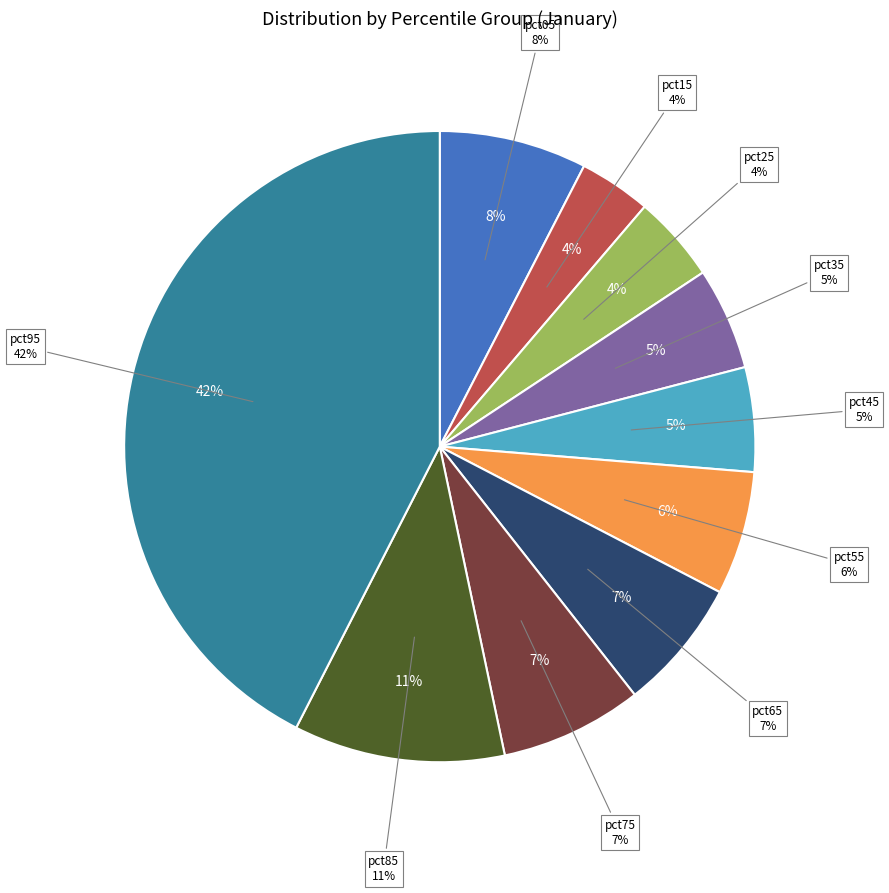

To the nearest percent, what percentage of the pie is pct95?

42%